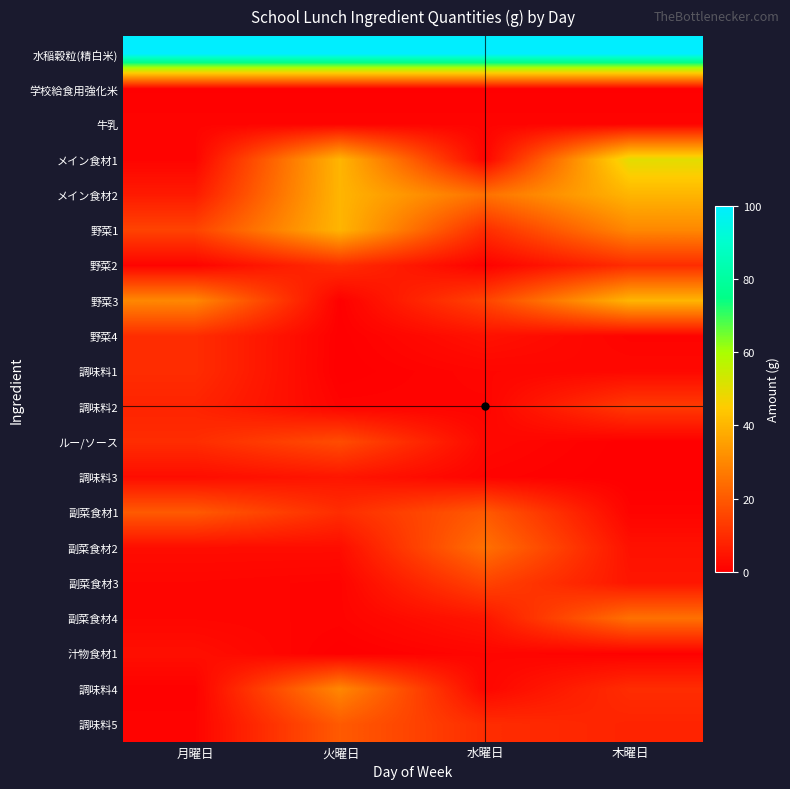

Reading left to right, list all the values displayed in this chart.

水稲穀粒(精白米): 月曜日=100.0	火曜日=100.0	水曜日=100.0	木曜日=100.0
学校給食用強化米: 月曜日=0.3	火曜日=0.3	水曜日=0.3	木曜日=0.3
牛乳: 月曜日=1.0	火曜日=1.0	水曜日=1.0	木曜日=1.0
メイン食材1: 月曜日=1.0	火曜日=40.0	水曜日=1.0	木曜日=50.0
メイン食材2: 月曜日=6.0	火曜日=40.0	水曜日=25.0	木曜日=40.0
野菜1: 月曜日=15.0	火曜日=40.0	水曜日=10.0	木曜日=30.0
野菜2: 月曜日=1.0	火曜日=10.0	水曜日=0.5	木曜日=10.0
野菜3: 月曜日=30.0	火曜日=0.3	水曜日=15.0	木曜日=40.0
野菜4: 月曜日=10.0	火曜日=0.1	水曜日=4.0	木曜日=1.0
調味料1: 月曜日=10.0	火曜日=0.0	水曜日=1.5	木曜日=2.0
調味料2: 月曜日=8.0	火曜日=1.0	水曜日=1.0	木曜日=13.0
ルー/ソース: 月曜日=10.0	火曜日=17.0	水曜日=2.0	木曜日=0.1
調味料3: 月曜日=3.0	火曜日=5.0	水曜日=1.0	木曜日=0.0
副菜食材1: 月曜日=20.0	火曜日=10.0	水曜日=20.0	木曜日=1.0
副菜食材2: 月曜日=3.0	火曜日=3.0	水曜日=25.0	木曜日=4.0
副菜食材3: 月曜日=1.5	火曜日=1.0	水曜日=15.0	木曜日=5.0
副菜食材4: 月曜日=1.5	火曜日=1.0	水曜日=5.0	木曜日=25.0
汁物食材1: 月曜日=3.5	火曜日=0.0	水曜日=1.5	木曜日=0.5
調味料4: 月曜日=0.4	火曜日=30.0	水曜日=1.5	木曜日=10.0
調味料5: 月曜日=1.0	火曜日=20.0	水曜日=10.0	木曜日=8.0